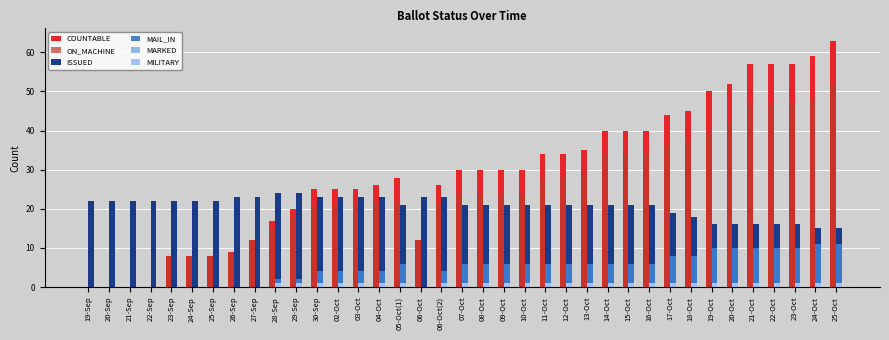

What is the sum of all MAIL_IN values?

178